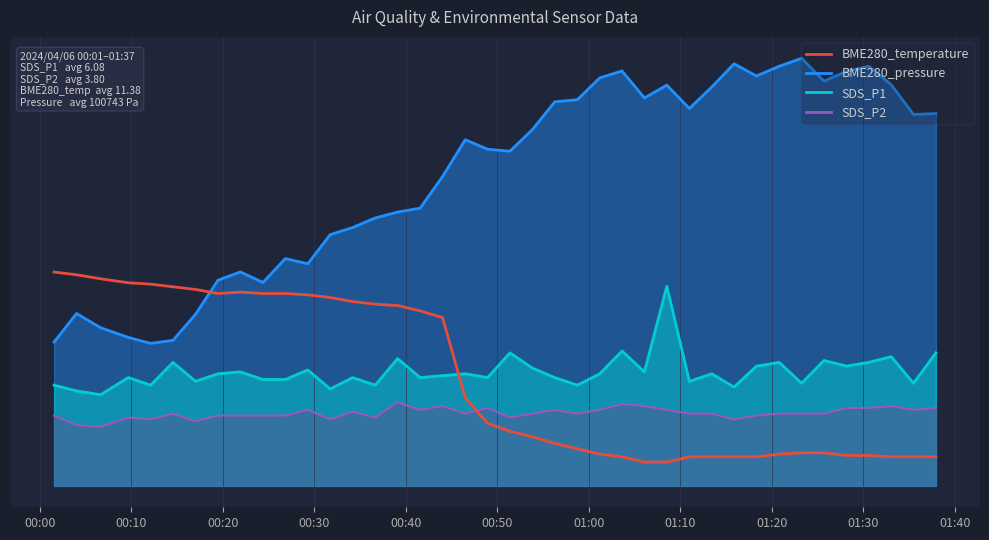

What is the greatest value displayed?

45.0